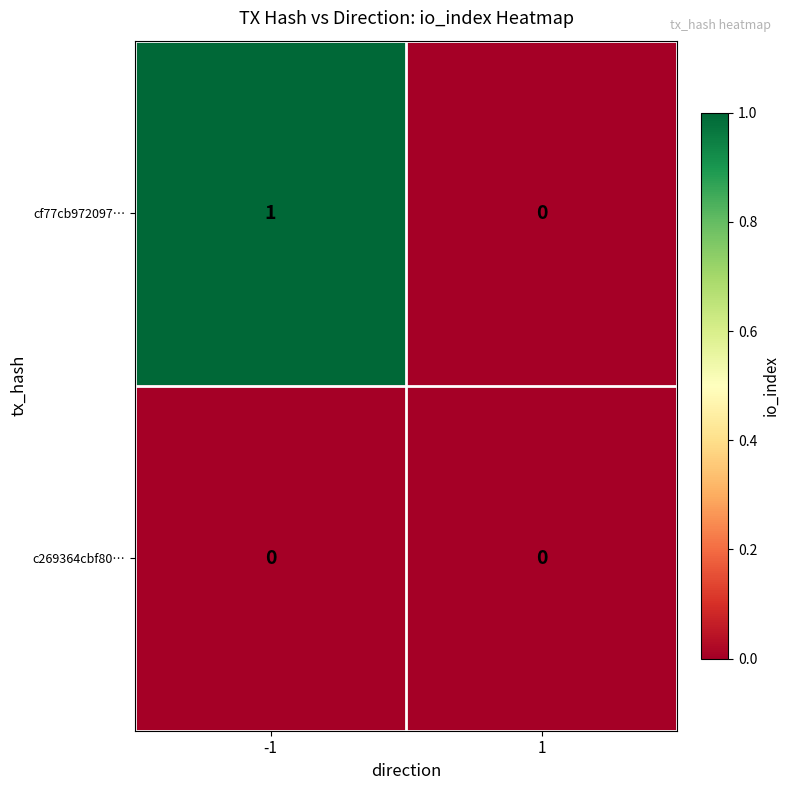

Which category has the highest value across all series?

-1